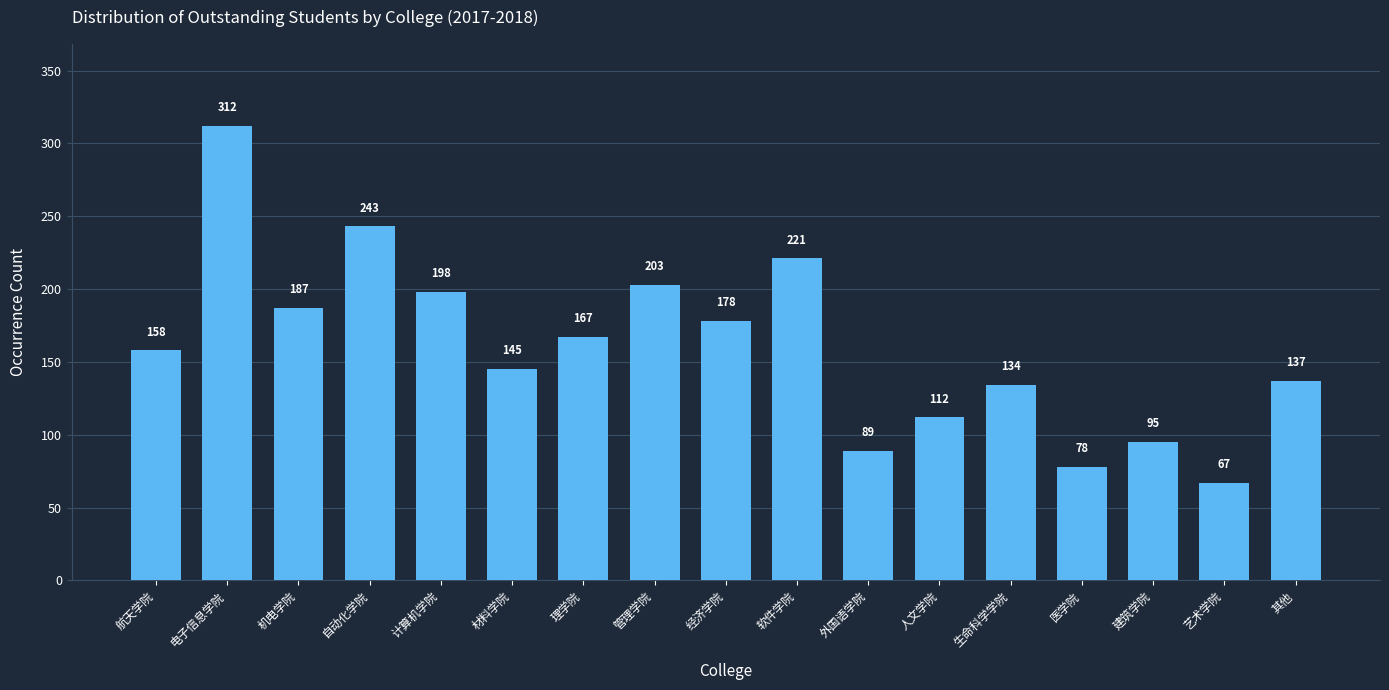

Reading right to left, transcribe all the data shown in this chart.

137	67	95	78	134	112	89	221	178	203	167	145	198	243	187	312	158